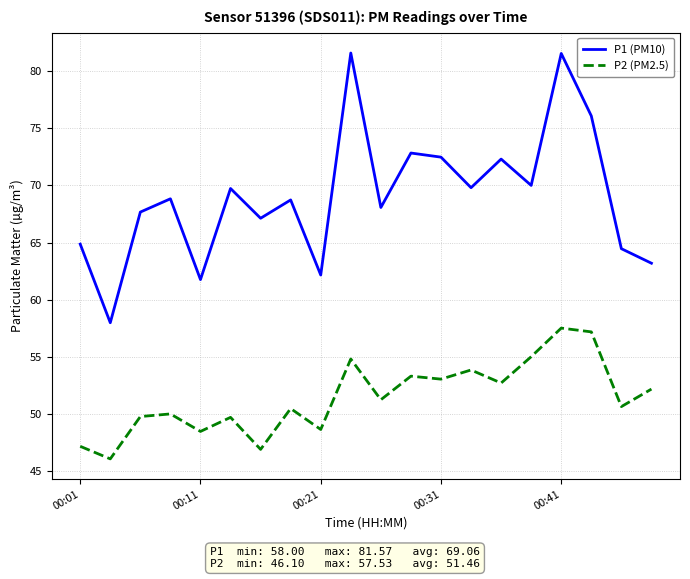

Does the chart have visible grid lines?

Yes